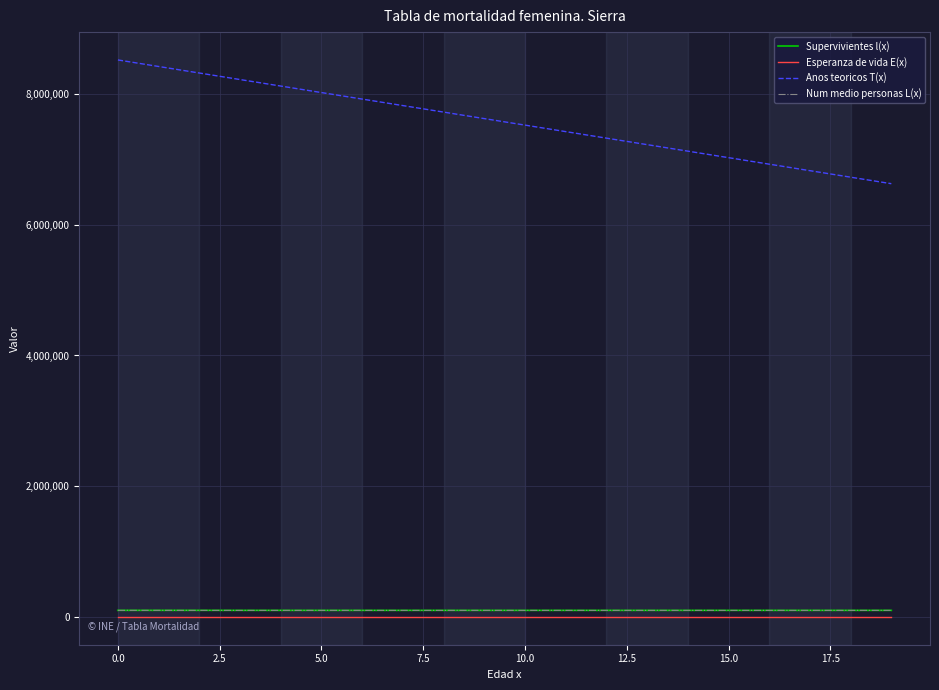

True or false: Esperanza de vida E(x) and Num medio personas L(x) intersect in this chart.

False